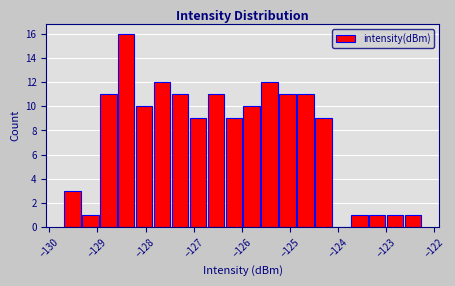

Read against the x-axis, roughly where is the centre of the tallest bar?

-128.4